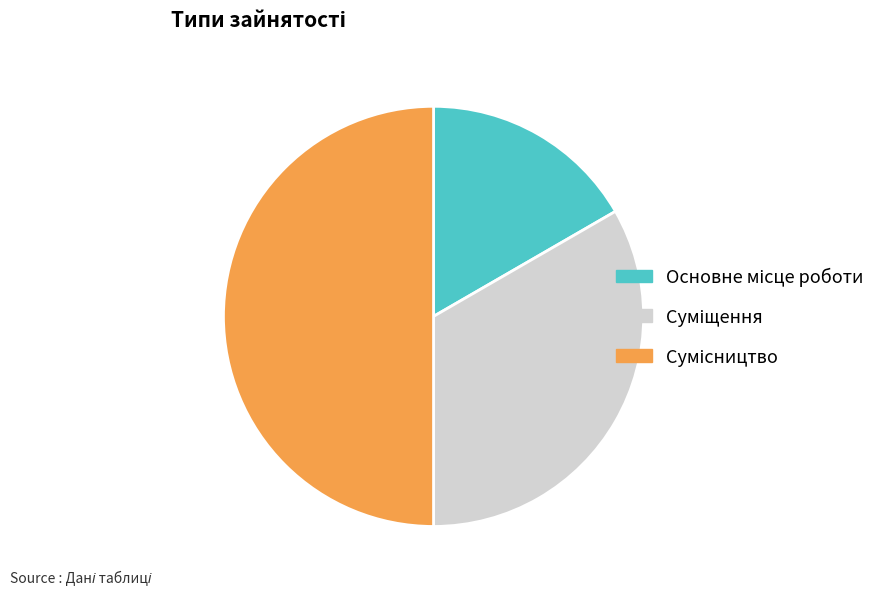

Is there any slice that represents more than half of the pie?

No